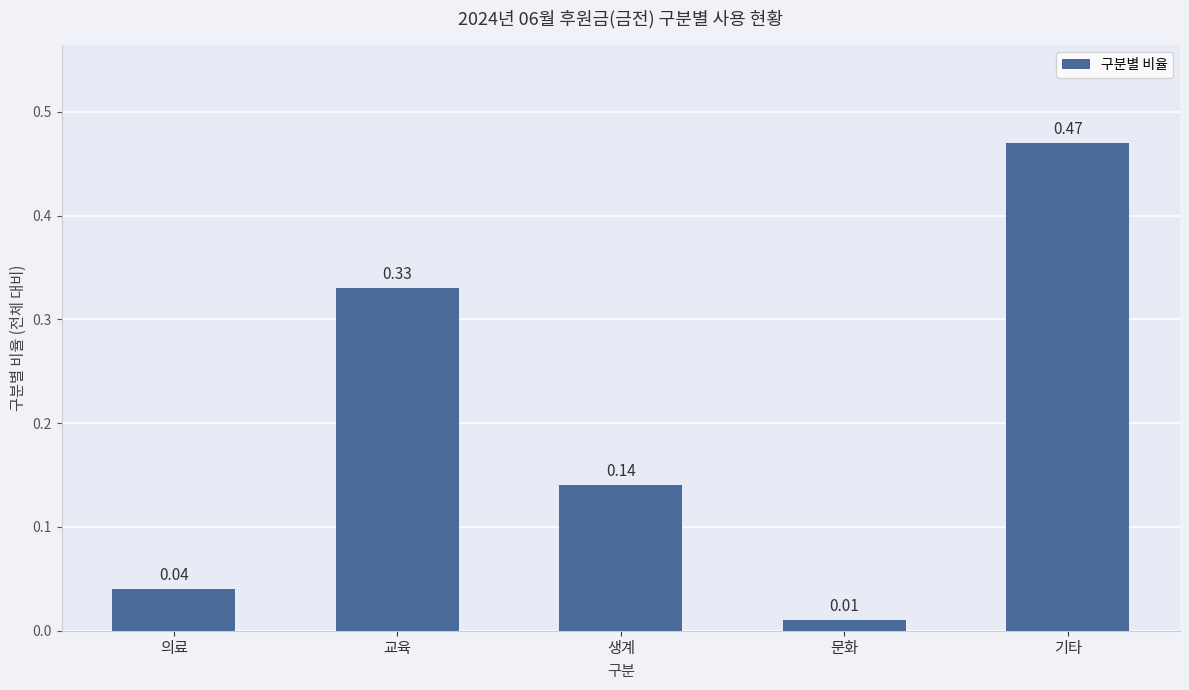

What is the change in value from 생계 to 기타?

+0.3